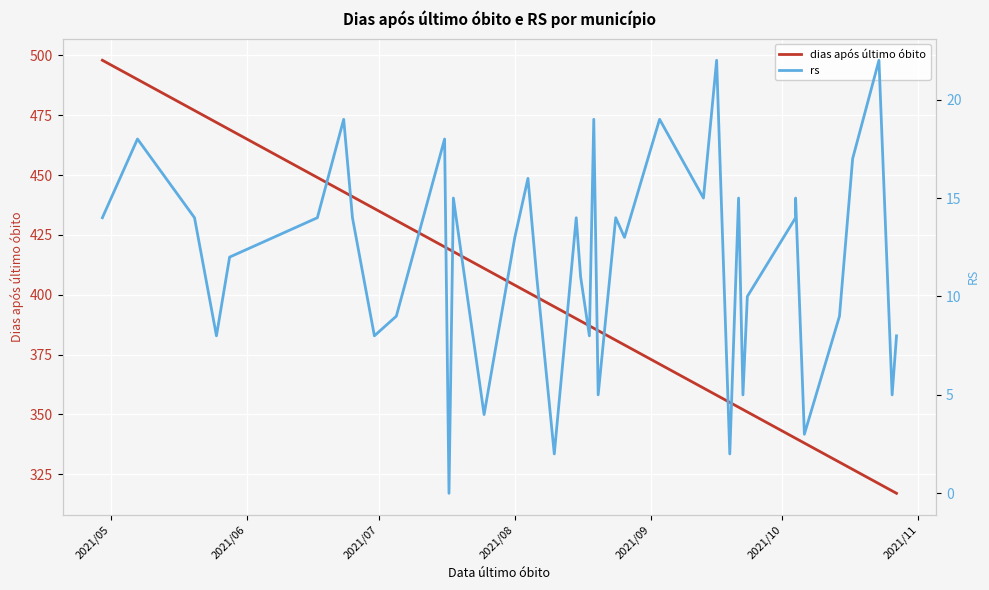

Count the number of data series in this chart.

2